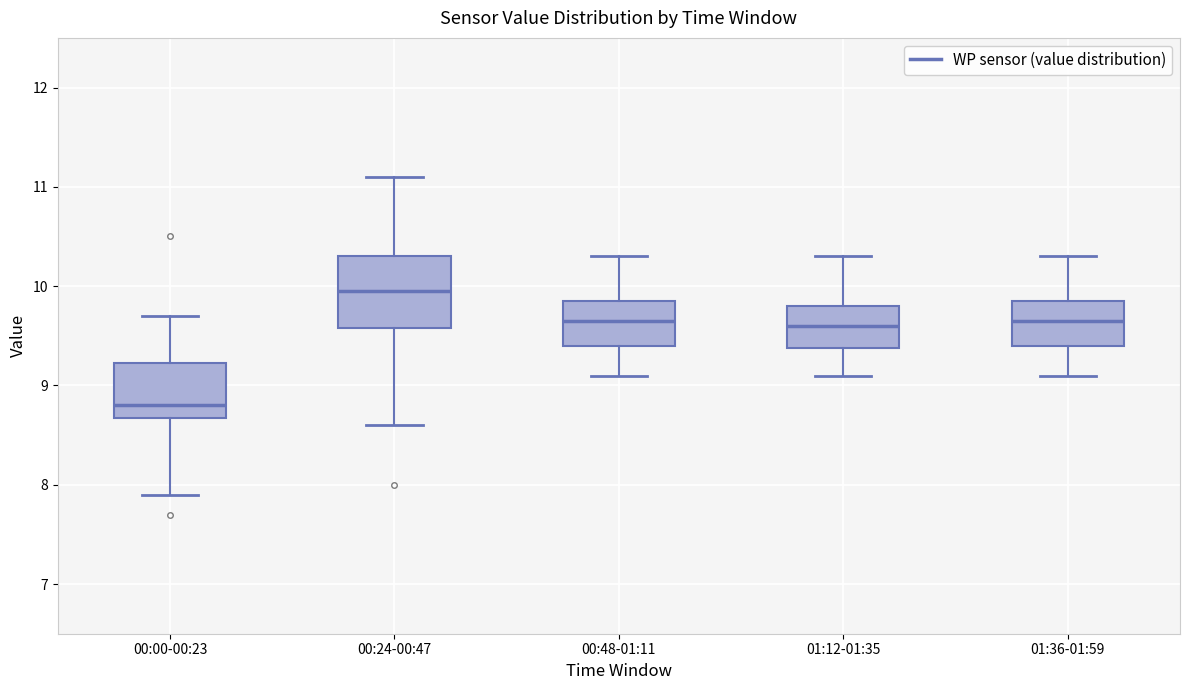

Where does the lower whisker of the box for 01:12-01:35 end on the y-axis? The values are not printed on the chart, so give them approximately, as read against the axis.

9.1